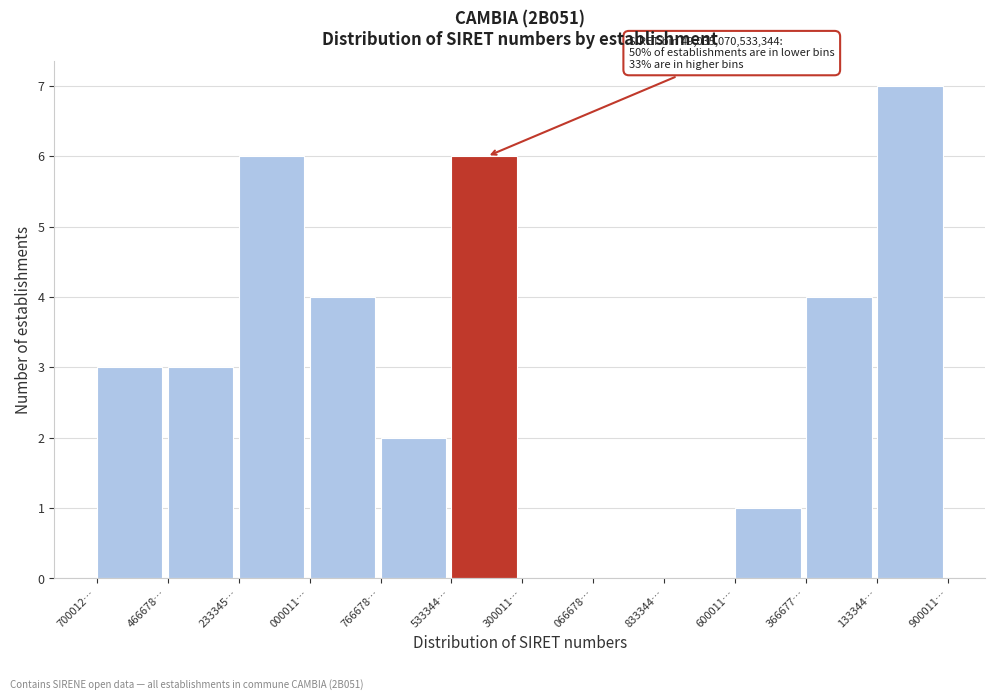

Reading left to right, what are all the values shown in this chart?

700012…=3	466678…=3	233345…=6	000011…=4	766678…=2	533344…=6	300011…=0	066678…=0	833344…=0	600011…=1	366677…=4	133344…=7